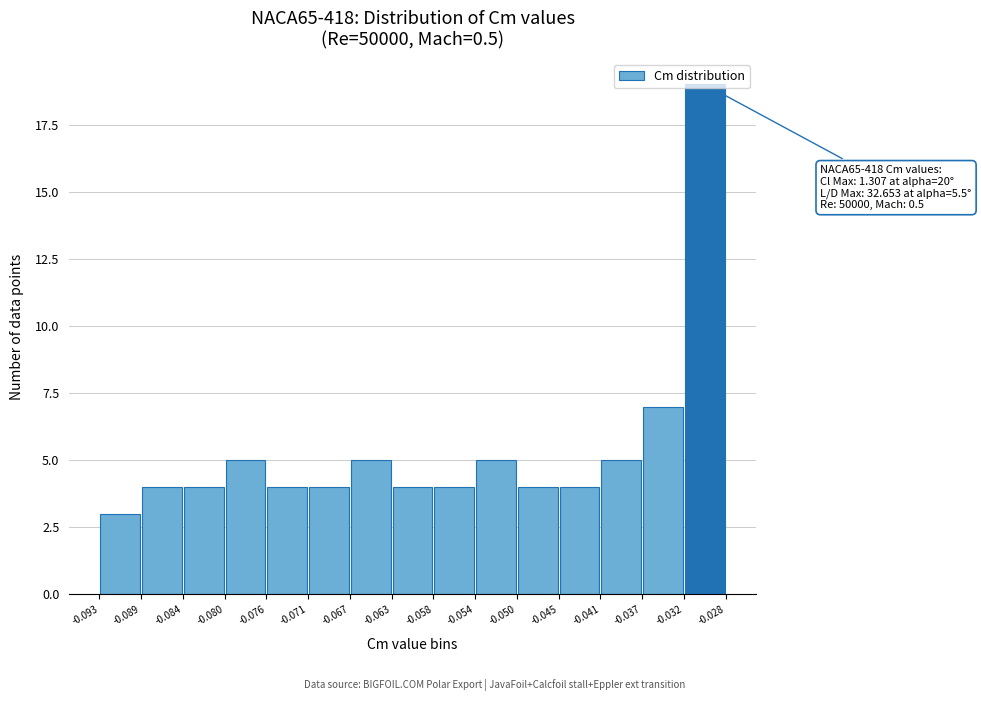

Over which range of the x-axis is the bar tallest?

-0.032 to -0.028